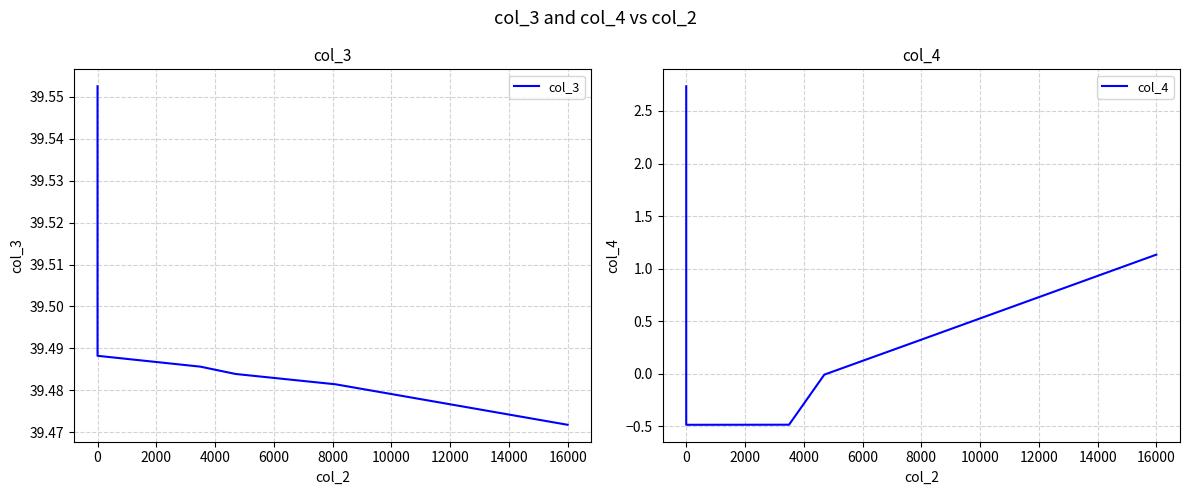

How many positive values does the col_4 series have?

3